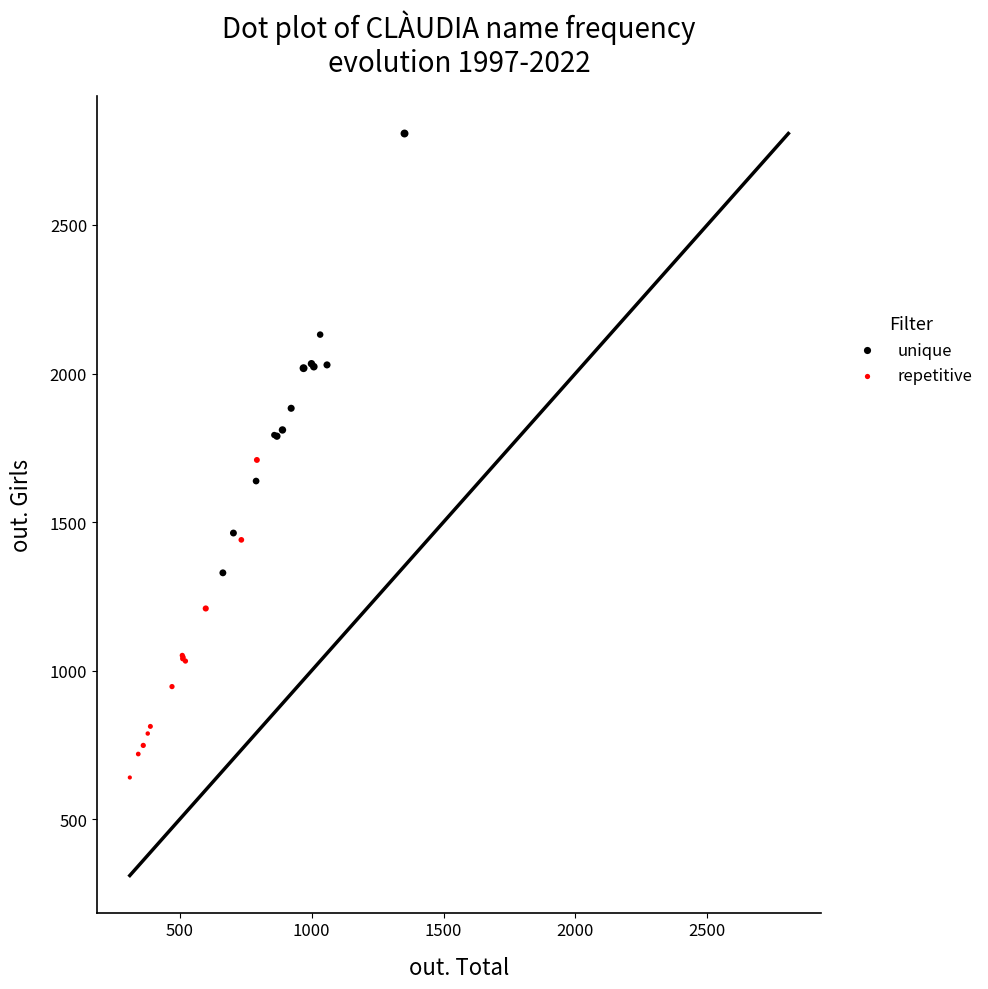

Which series contains the highest Y value?

unique